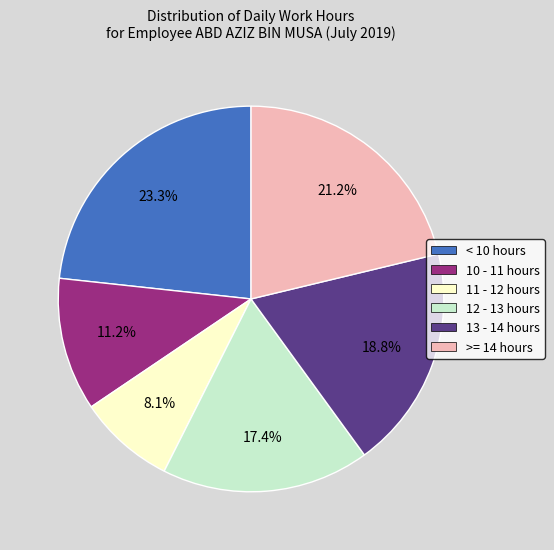

Is there a majority slice in this chart?

No